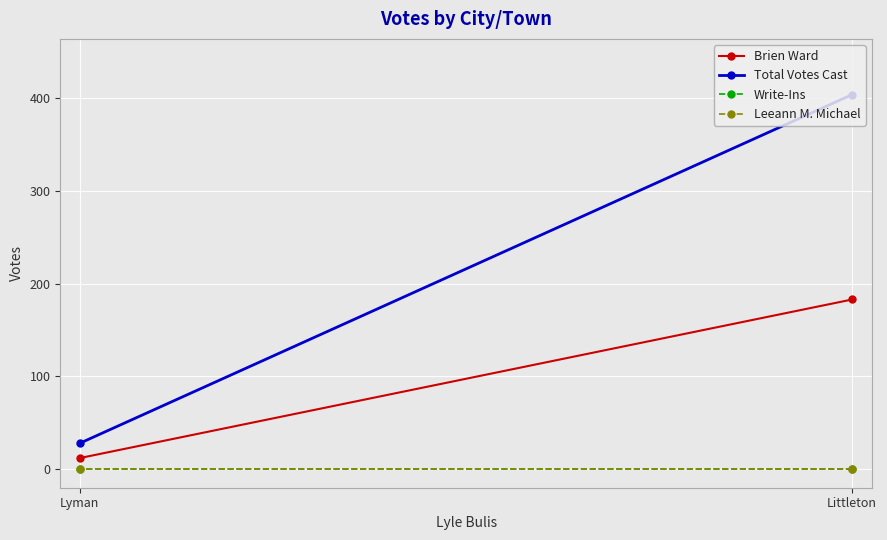

Reading left to right, transcribe all the data shown in this chart.

Brien Ward: 183	12
Total Votes Cast: 404	28
Write-Ins: 0	0
Leeann M. Michael: 0	0